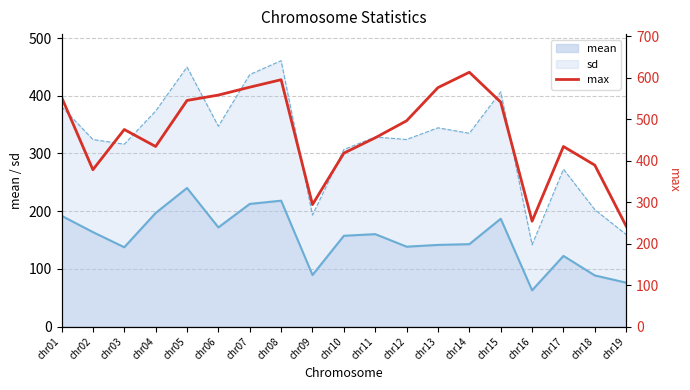

What is the average value?

465